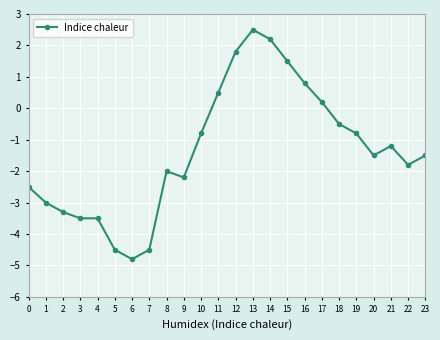

The value at 12 is 1.8. True or false?

True